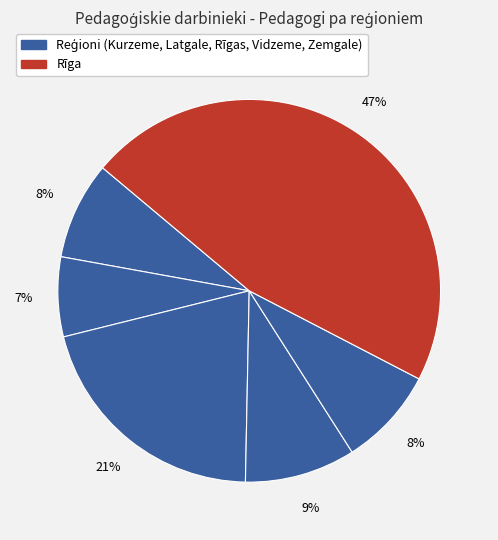

How many slices are in this pie chart?

6